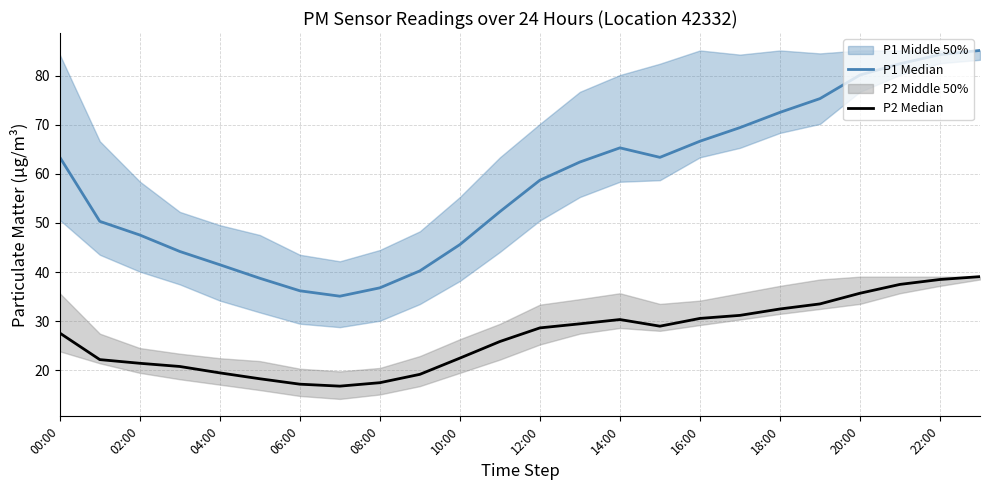

Count the number of data series in this chart.

2